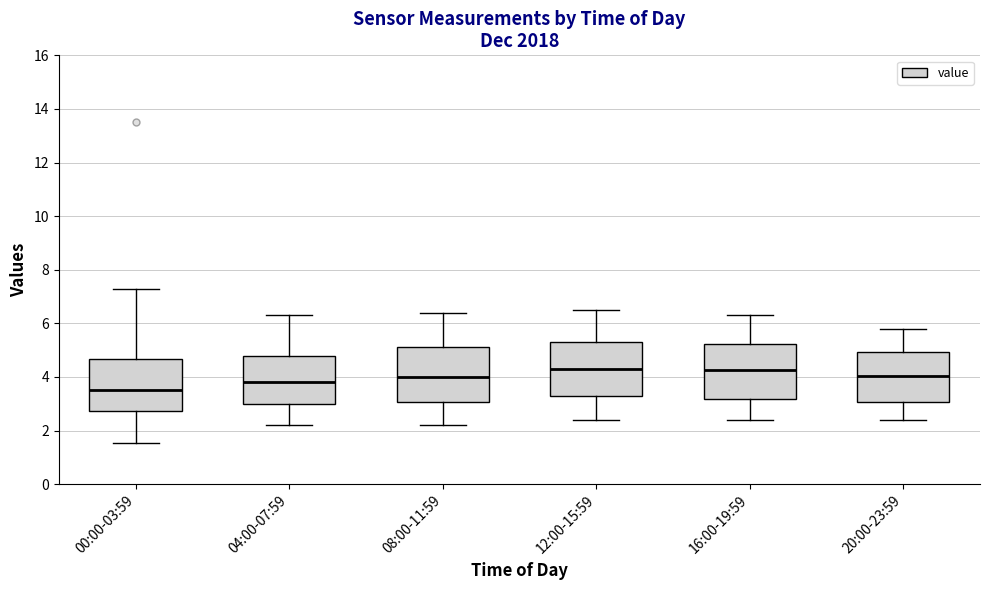

Reading left to right, read every box against the y-axis: the position of its median line, the range the box covers, and the ends of its whiskers. The values are not printed on the chart, so give them approximately, as read against the axis.

00:00-03:59: median 3.6, box 2.8 to 4.6, whiskers 1.6 to 7.2
04:00-07:59: median 3.8, box 3.0 to 4.8, whiskers 2.2 to 6.4
08:00-11:59: median 4.0, box 3.0 to 5.2, whiskers 2.2 to 6.4
12:00-15:59: median 4.4, box 3.2 to 5.4, whiskers 2.4 to 6.6
16:00-19:59: median 4.2, box 3.2 to 5.2, whiskers 2.4 to 6.4
20:00-23:59: median 4.0, box 3.0 to 5.0, whiskers 2.4 to 5.8